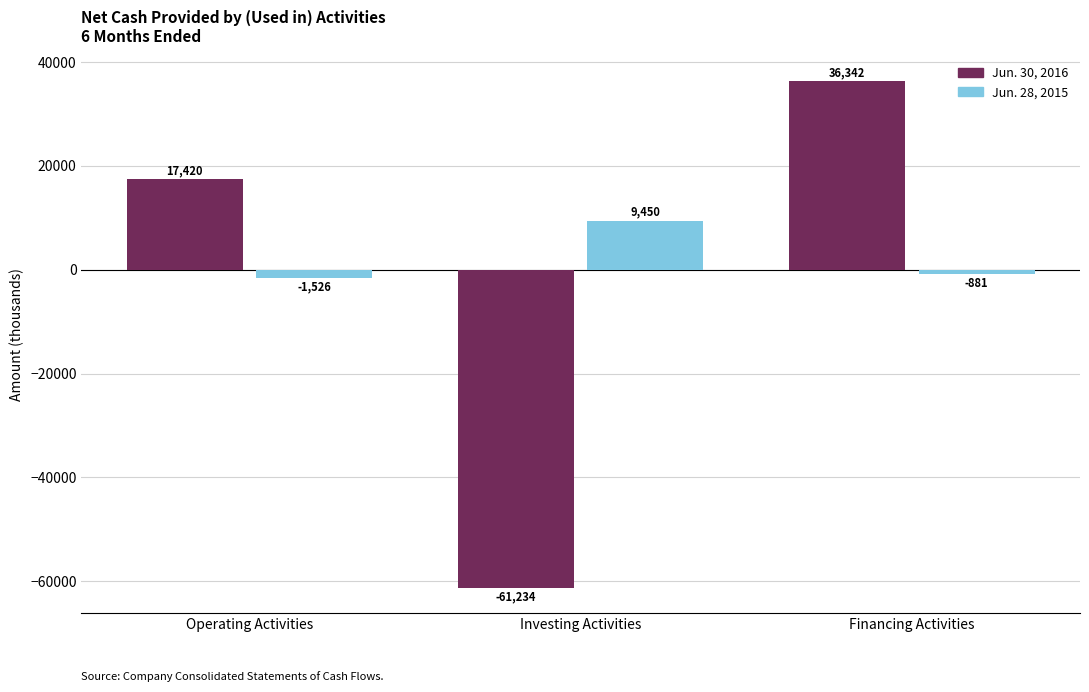

The Jun. 30, 2016 series shows -61234 at Investing Activities. True or false?

True